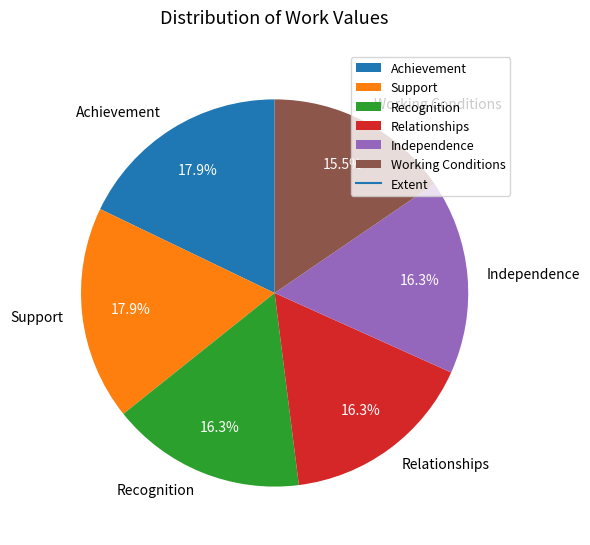

What is the total percentage of Achievement and Working Conditions?

33.3%